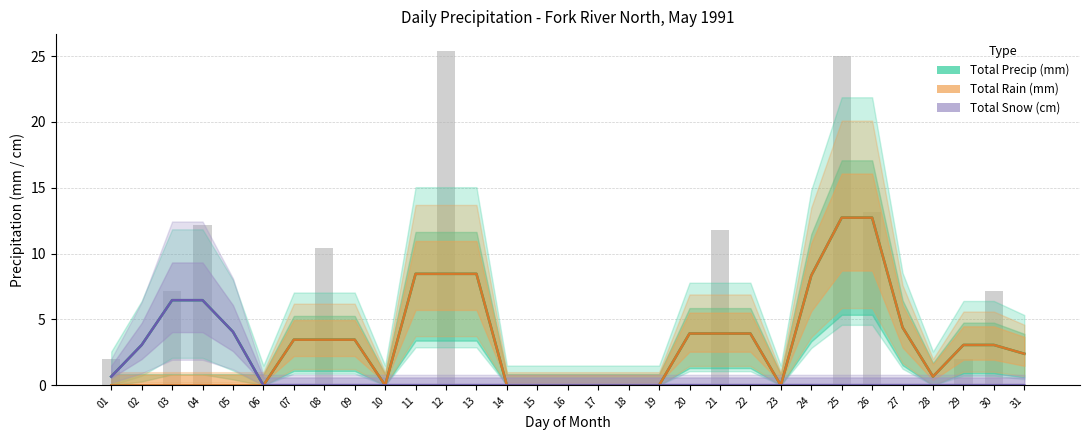

The value of Total Rain (mm) at 11 is 11.5. True or false?

False